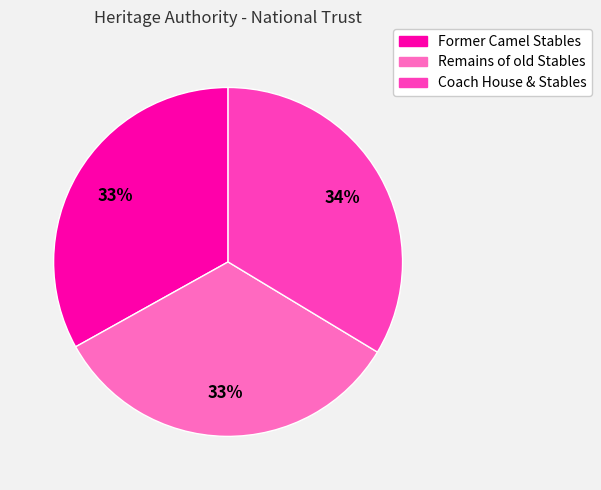

What percentage is the Coach House & Stables slice, to the nearest percent?

34%